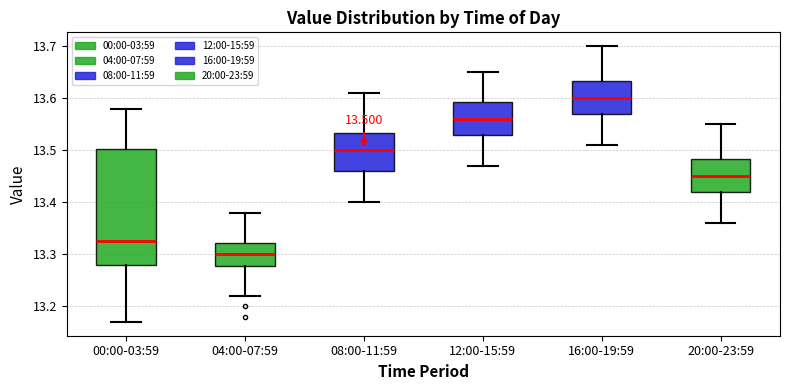

Which box's median line is the highest?

16:00-19:59